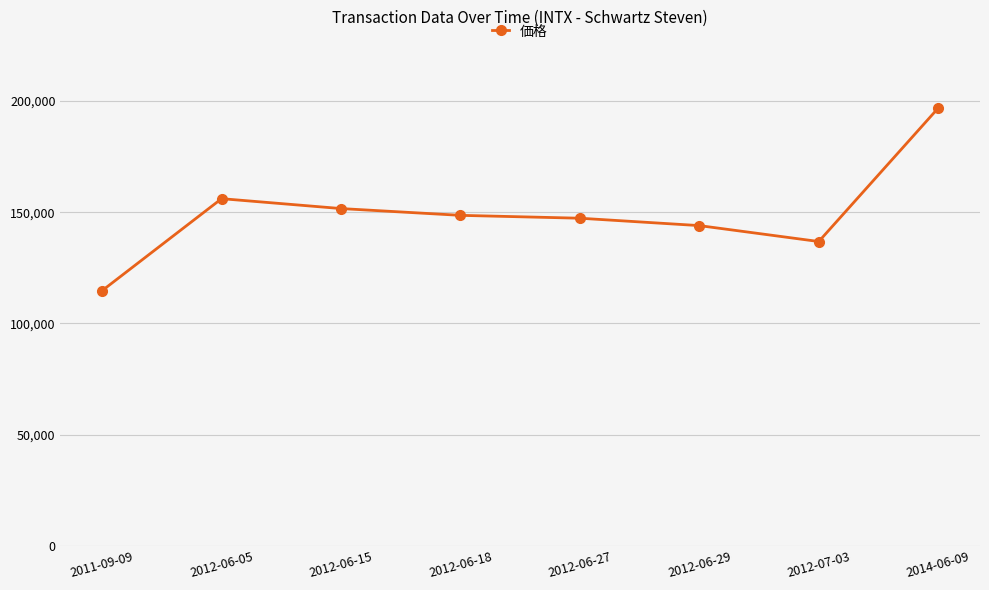

What is the value of the 7th point from the left?

136849